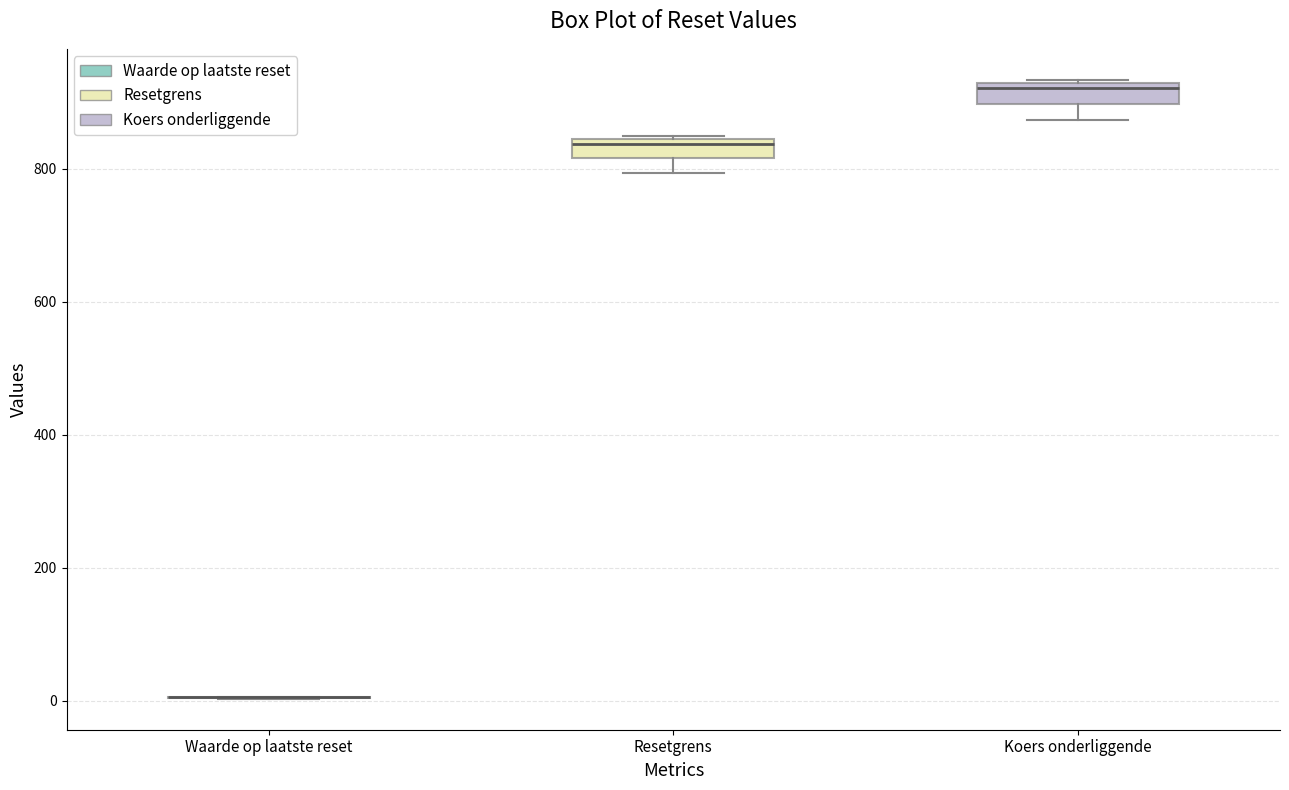

Where does the lower whisker of the box for Resetgrens end on the y-axis? The values are not printed on the chart, so give them approximately, as read against the axis.

800